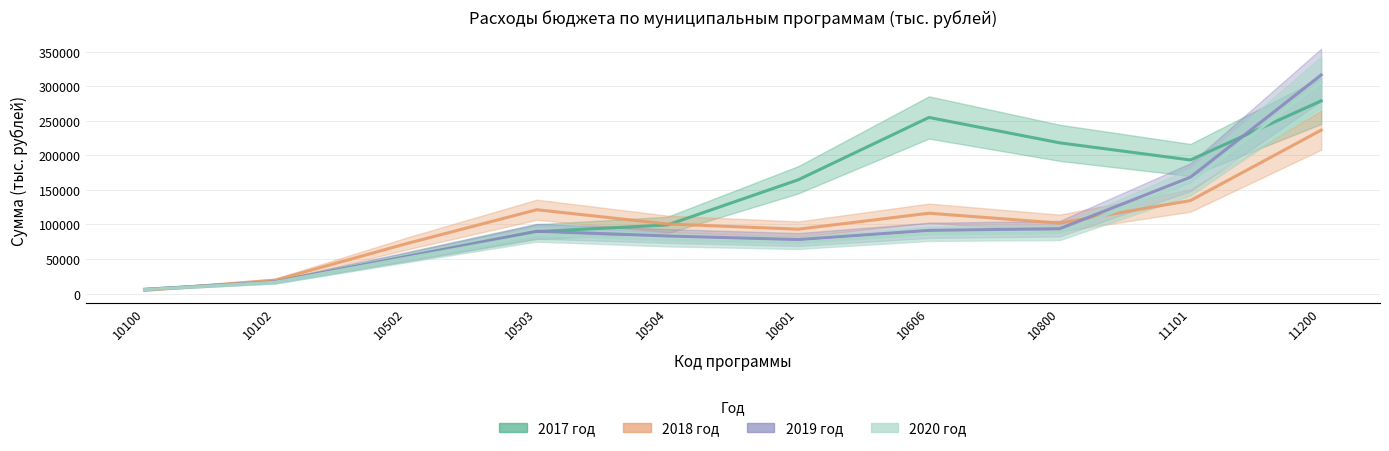

What is the average value of the 2018 series?

100017.8